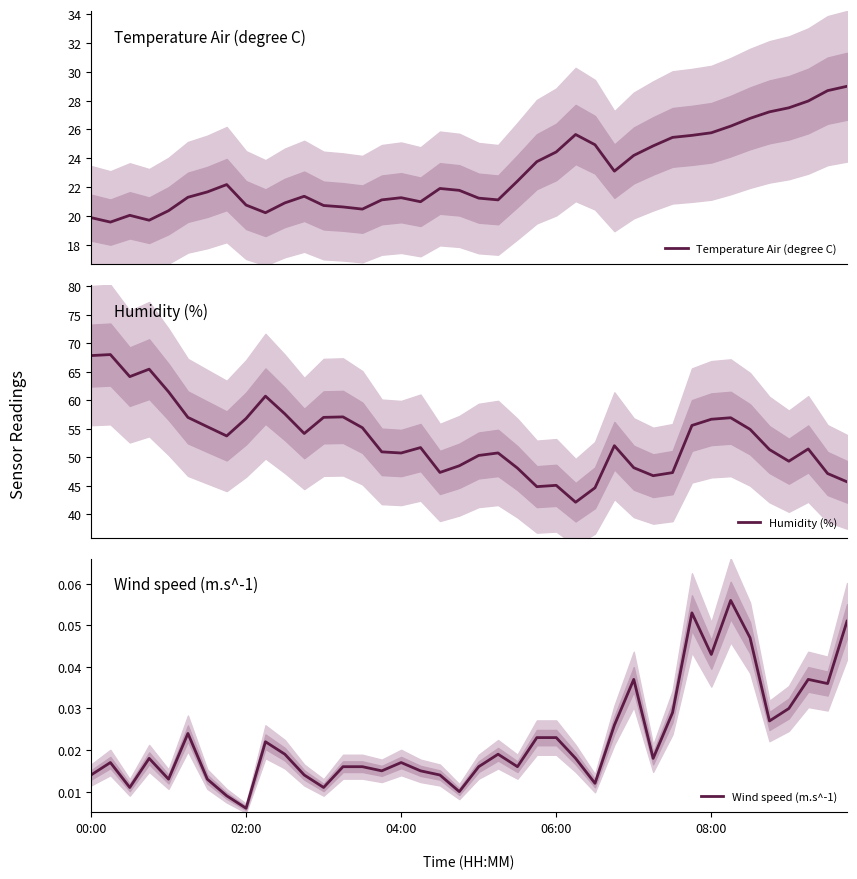

True or false: Humidity (%) and Wind speed (m.s^-1) cross at least once.

False